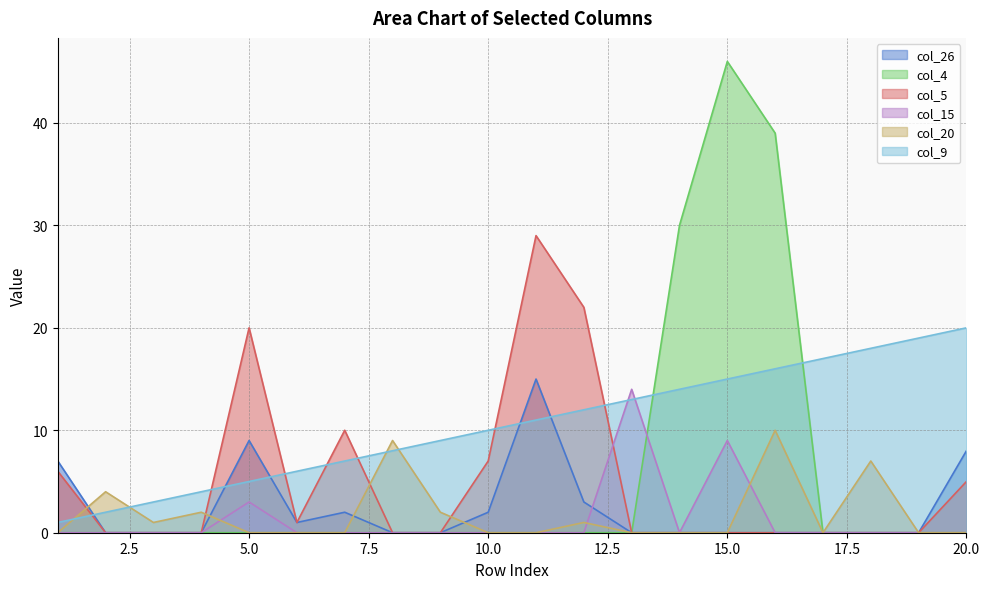

Rank the series at 10 from highest to lowest value.

col_9, col_5, col_26, col_4, col_15, col_20